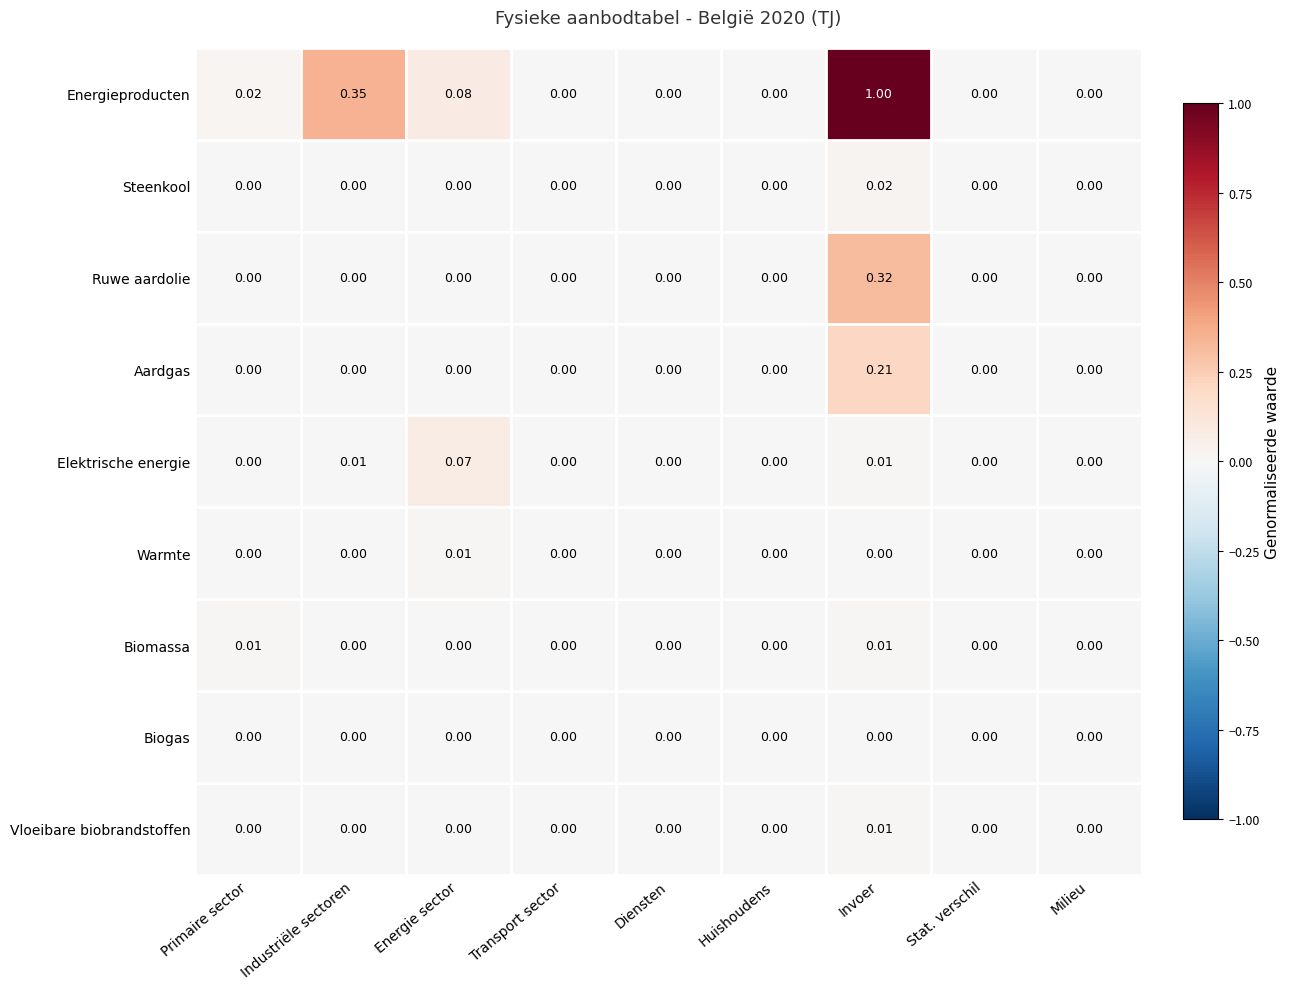

At which category does the chart reach its peak across all series?

Invoer